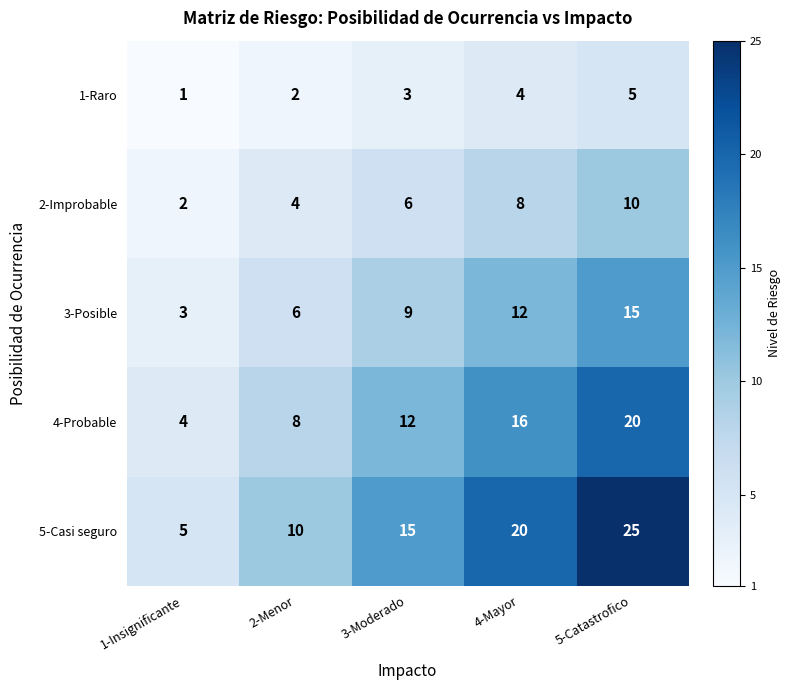

What is the average value of the 1-Raro series?

3